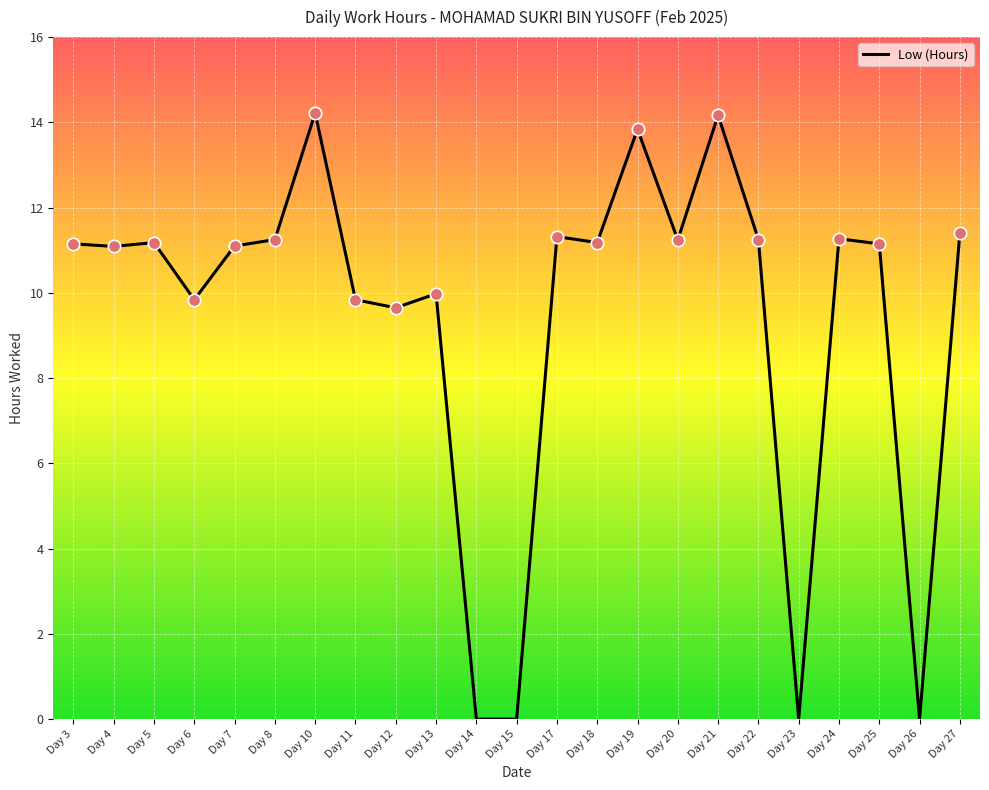

Between Day 5 and Day 12, which is larger?

Day 5